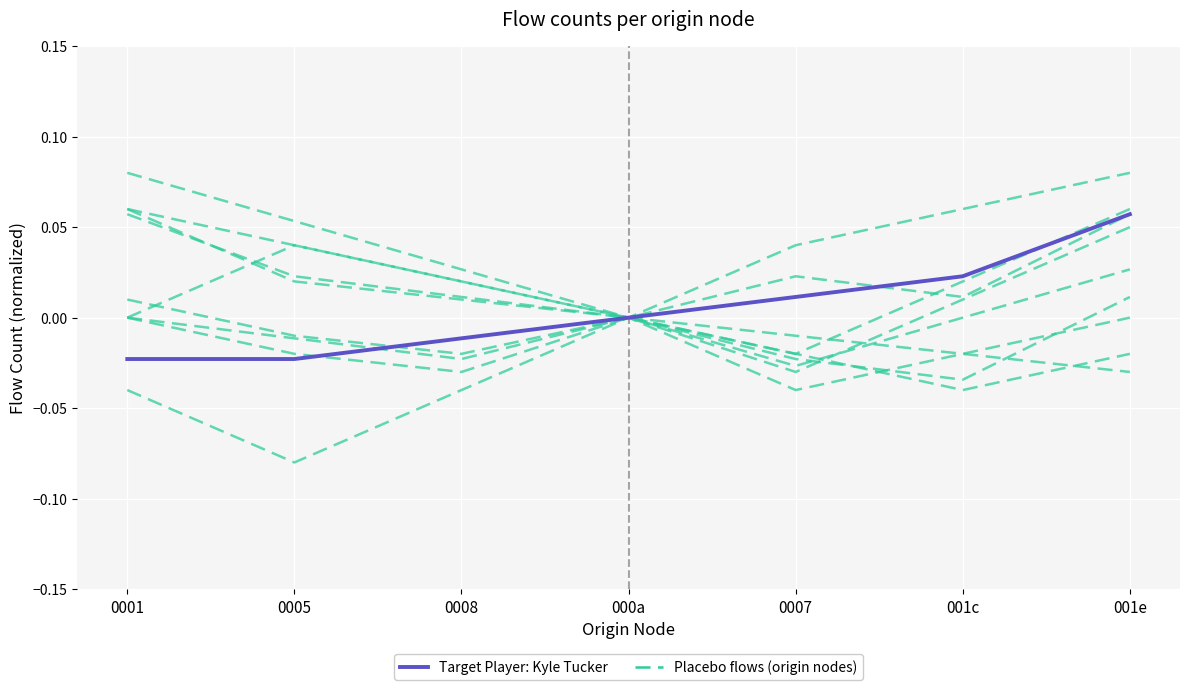

Between 0008 and 000a, which series saw the biggest shift?

Placebo Players (flow ≤ threshold)